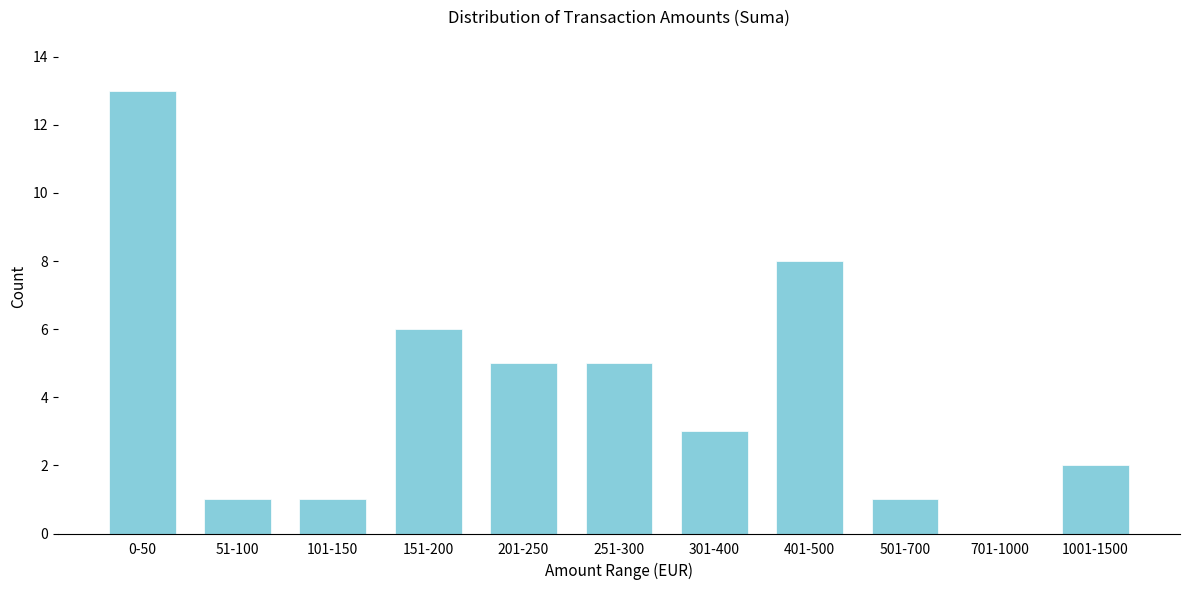

Reading left to right, list all the values displayed in this chart.

0-50=13	51-100=1	101-150=1	151-200=6	201-250=5	251-300=5	301-400=3	401-500=8	501-700=1	701-1000=0	1001-1500=2